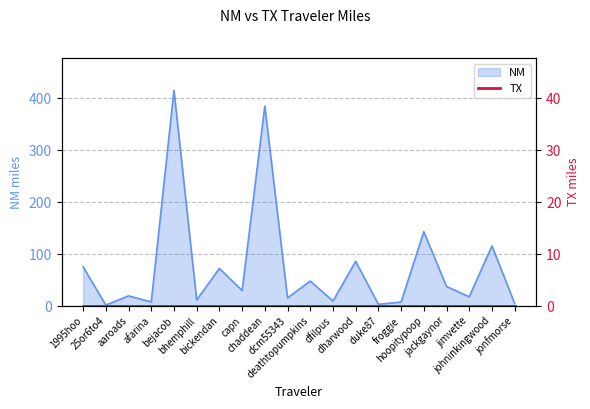

What is the value of the 6th point from the left?

11.7